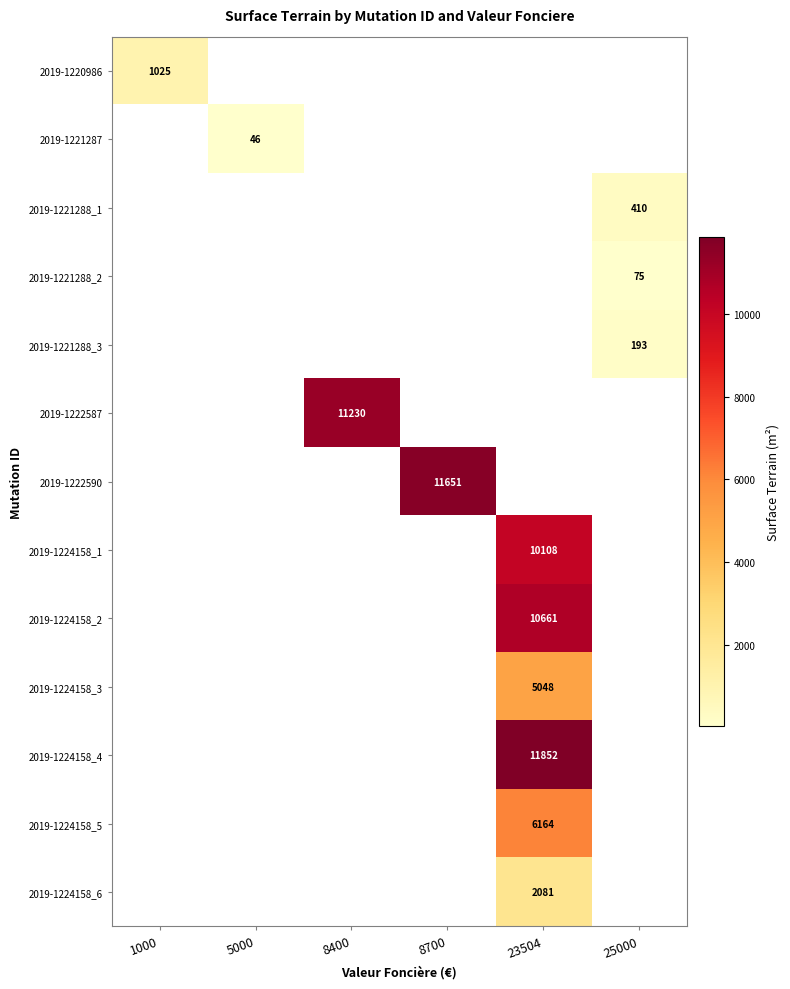

Which label corresponds to the largest value in the chart?

23504